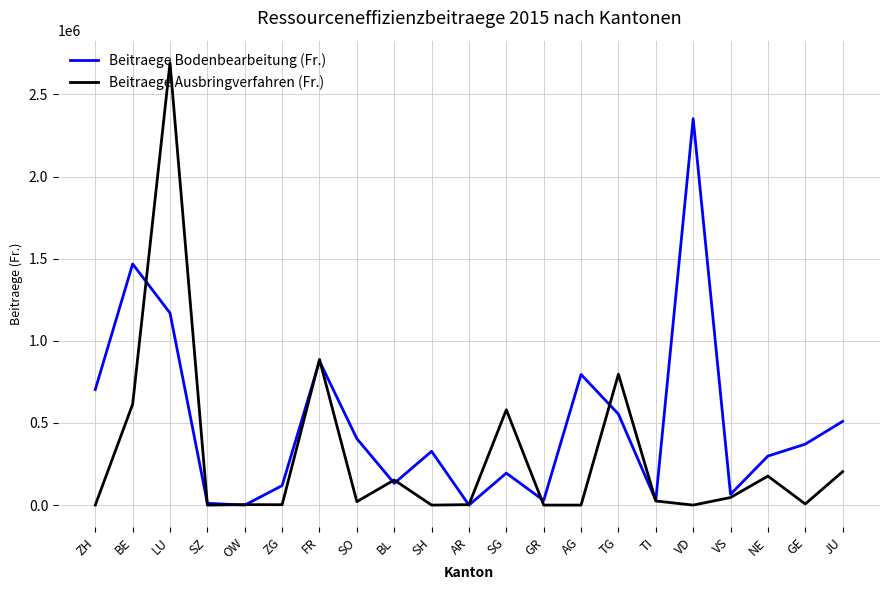

What is the total value across all series at TI?

53535